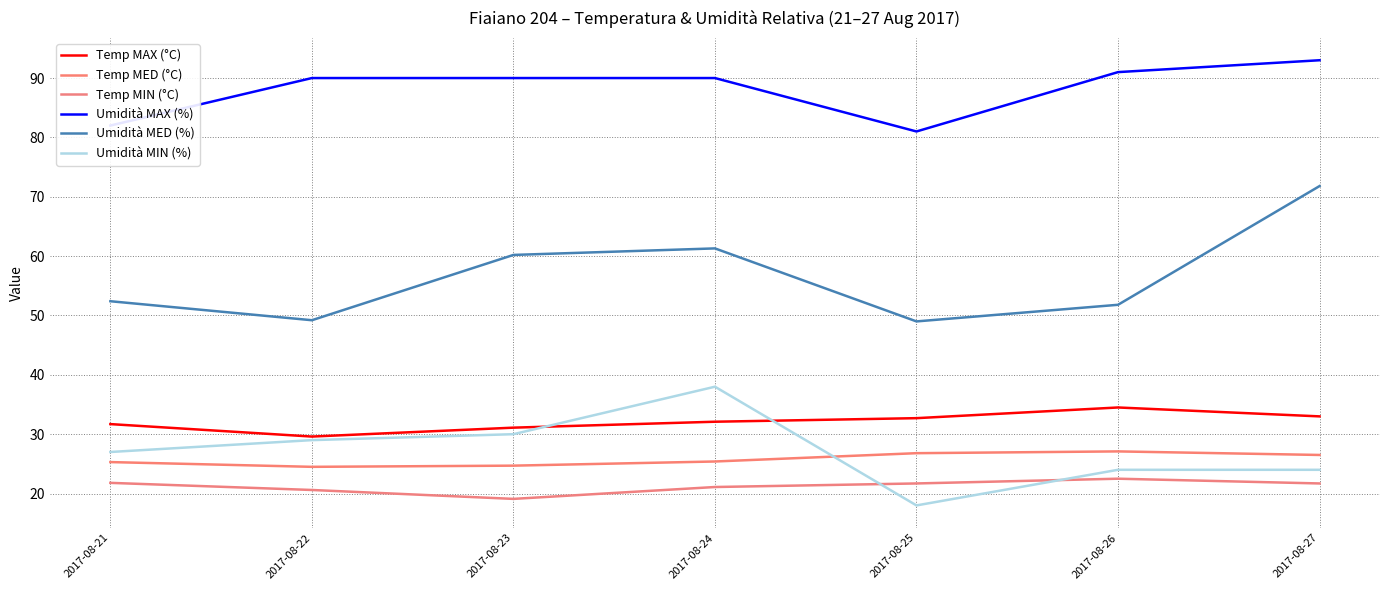

Where is the first local minimum for Umidità MIN (%)?

2017-08-25